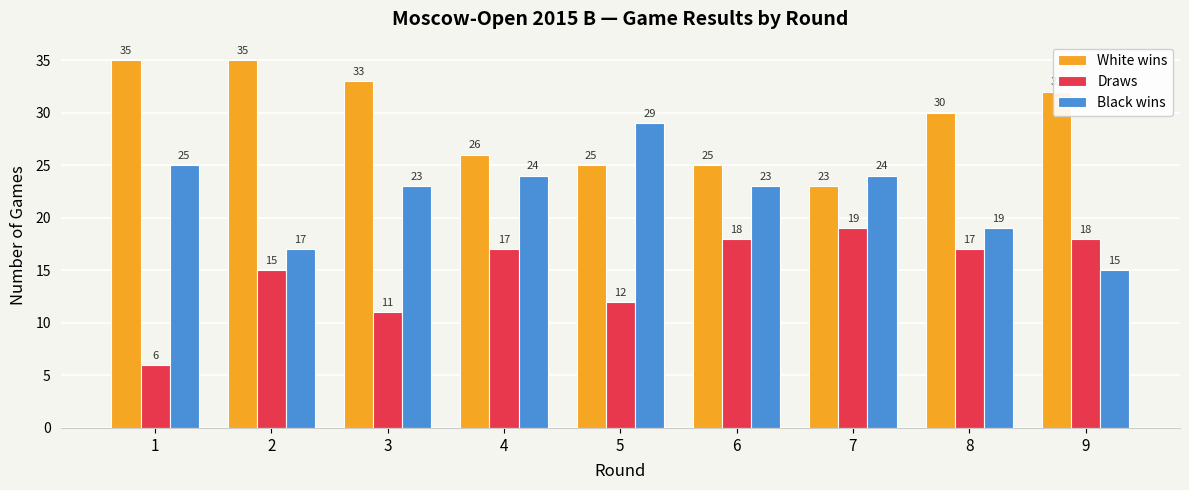

How many values in the White wins series are below 30?

4